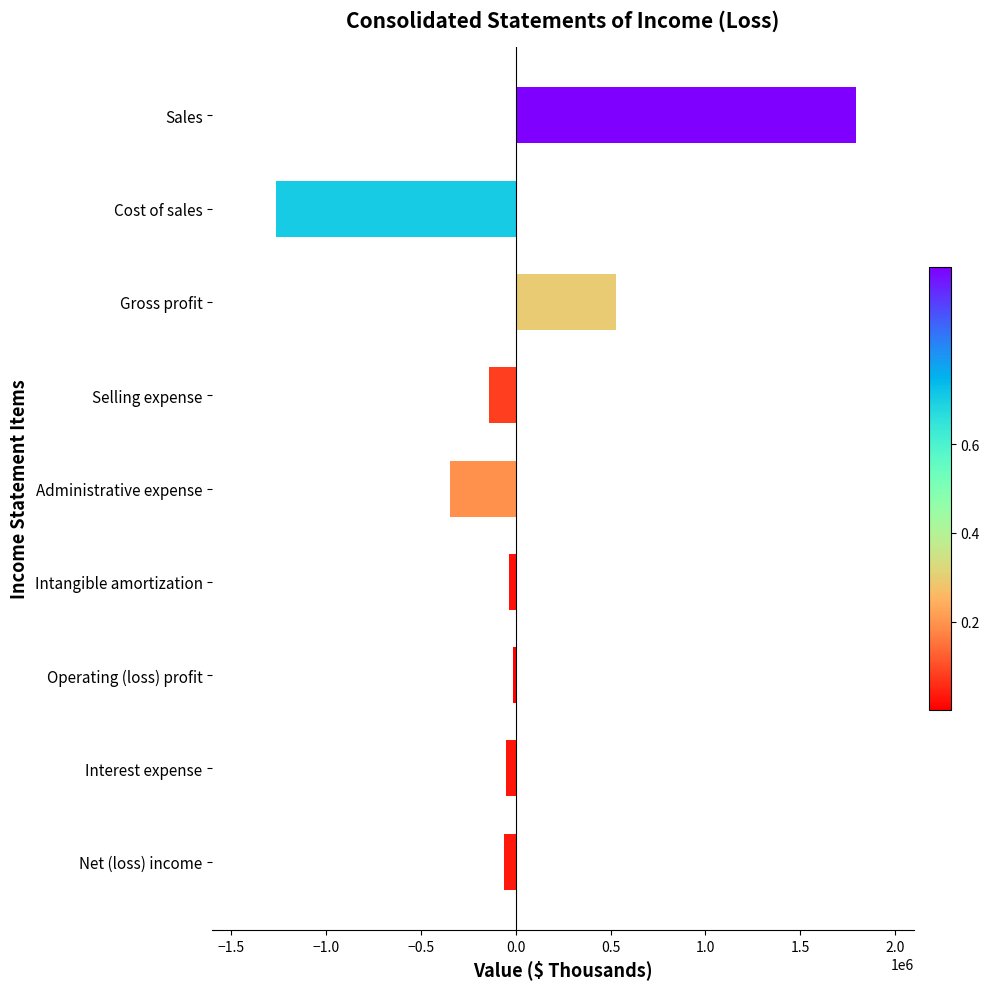

How many categories are shown in the chart?

9